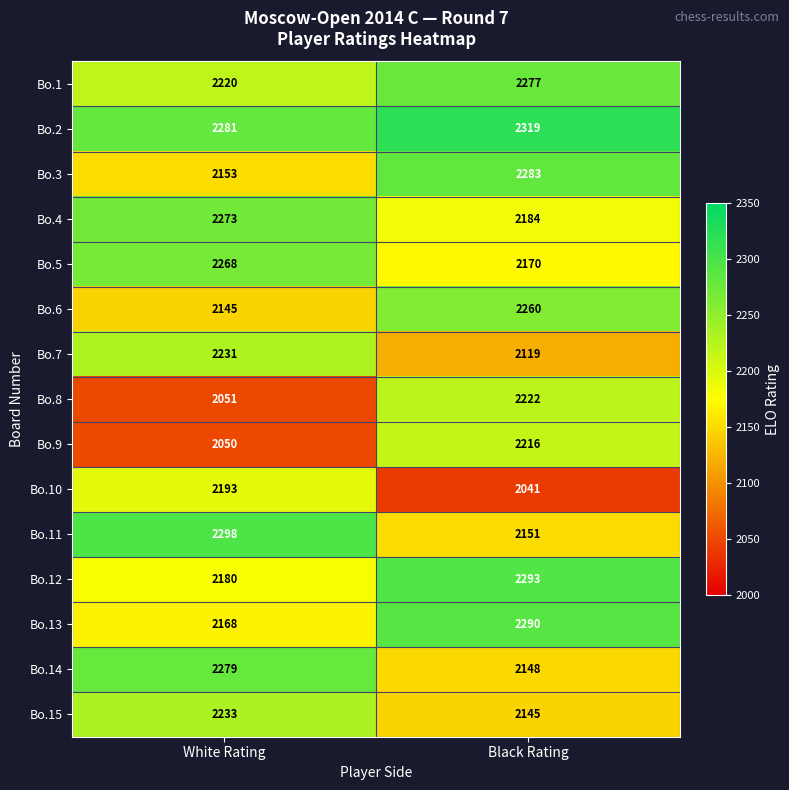

Reading left to right, extract all data points from this chart.

Bo.1: White Rating=2220	Black Rating=2277
Bo.2: White Rating=2281	Black Rating=2319
Bo.3: White Rating=2153	Black Rating=2283
Bo.4: White Rating=2273	Black Rating=2184
Bo.5: White Rating=2268	Black Rating=2170
Bo.6: White Rating=2145	Black Rating=2260
Bo.7: White Rating=2231	Black Rating=2119
Bo.8: White Rating=2051	Black Rating=2222
Bo.9: White Rating=2050	Black Rating=2216
Bo.10: White Rating=2193	Black Rating=2041
Bo.11: White Rating=2298	Black Rating=2151
Bo.12: White Rating=2180	Black Rating=2293
Bo.13: White Rating=2168	Black Rating=2290
Bo.14: White Rating=2279	Black Rating=2148
Bo.15: White Rating=2233	Black Rating=2145